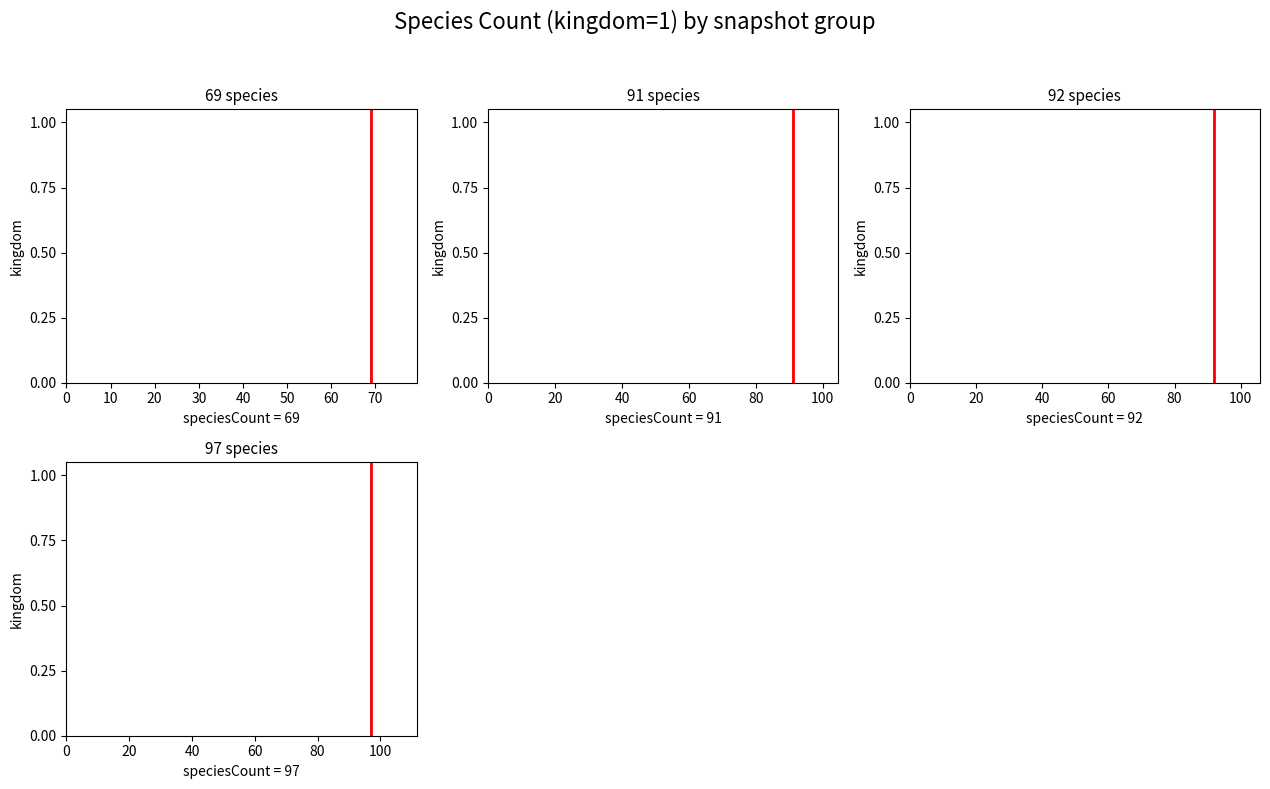

Does the chart contain stacked bars?

No